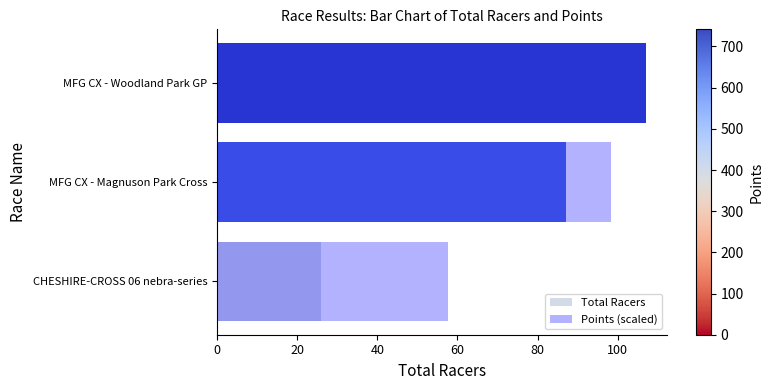

How many bars are there in each group?

2